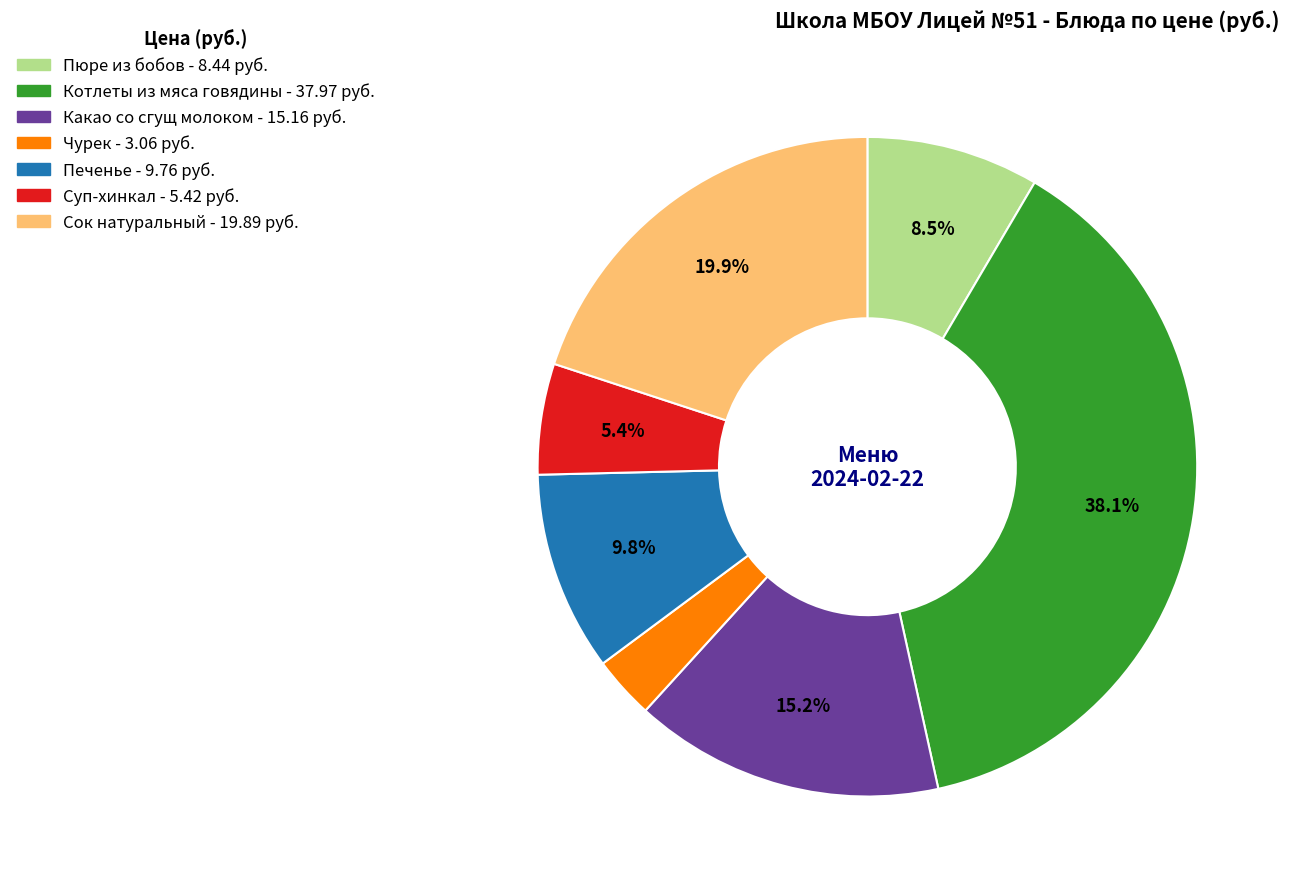

Rank the categories by value from lowest to highest.

Чурек, Суп-хинкал, Пюре из бобов, Печенье, Какао со сгущ молоком, Сок натуральный, Котлеты из мяса говядины